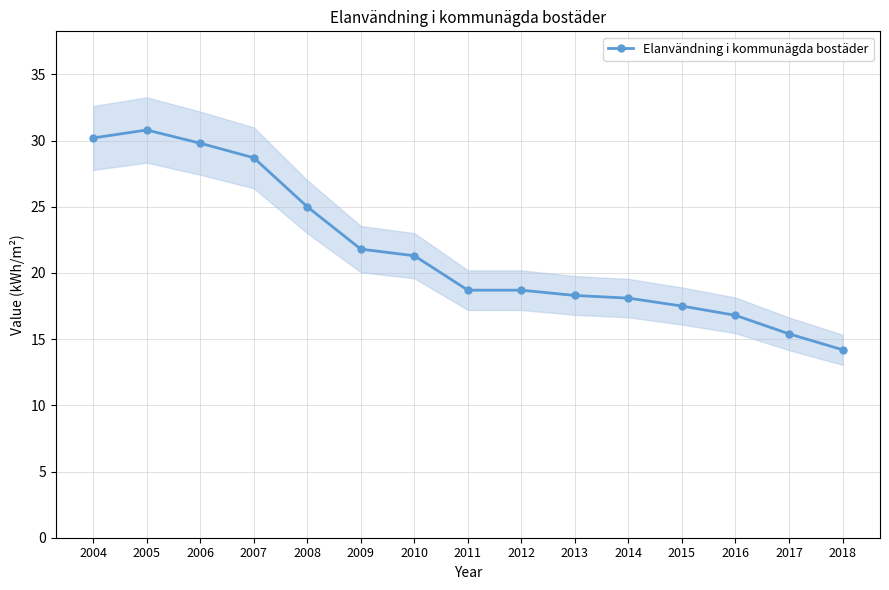

Reading right to left, transcribe all the data shown in this chart.

14.2	15.4	16.8	17.5	18.1	18.3	18.7	18.7	21.3	21.8	25.0	28.7	29.8	30.8	30.2